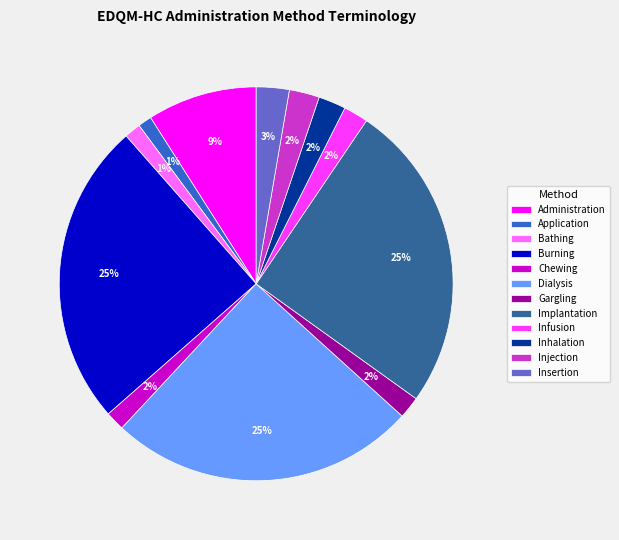

Is the sum of Bathing and Dialysis greater than half?

No